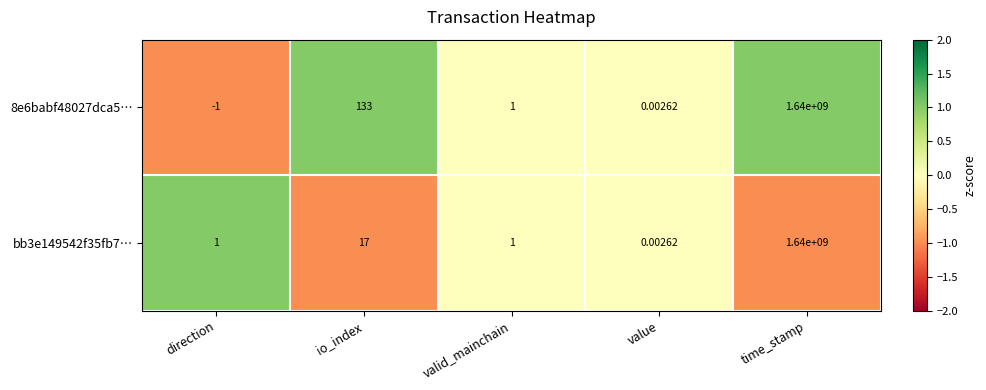

Where is bb3e149542f35fb7… nearest to the value 820000000?

io_index